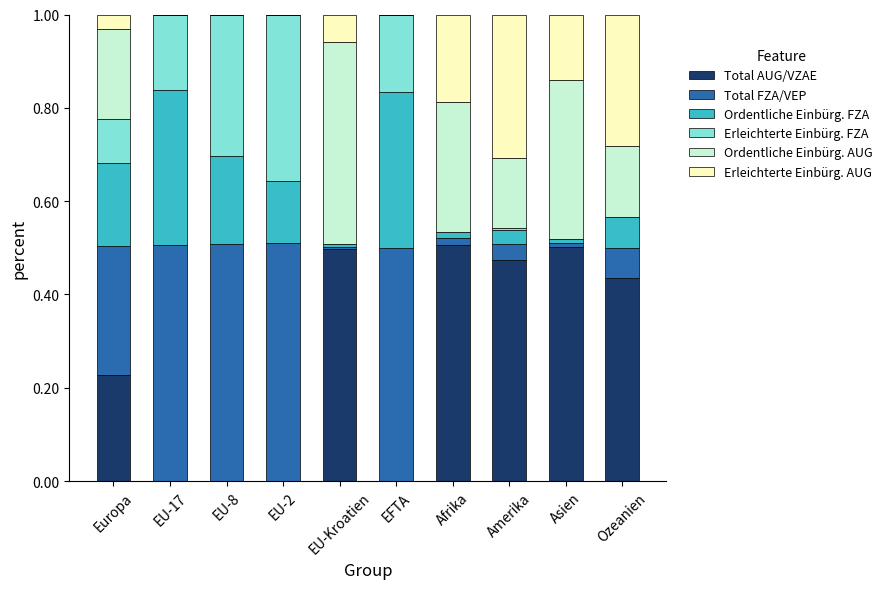

The value of Total AUG/VZAE at Europa is 0.3. True or false?

False